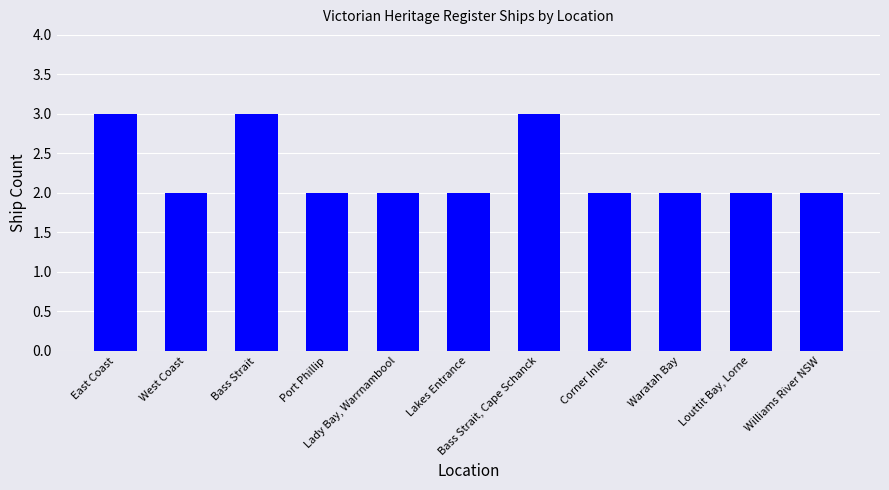

What is the sum of the values at Corner Inlet and Louttit Bay, Lorne?

4